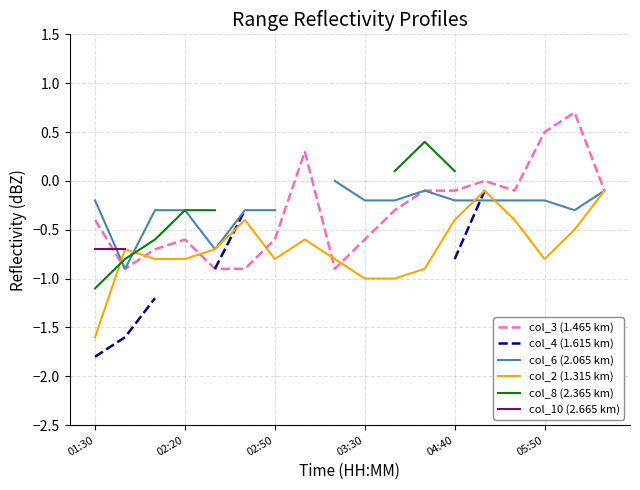

The value of col_10 (2.665 km) at 16 is nan. True or false?

False